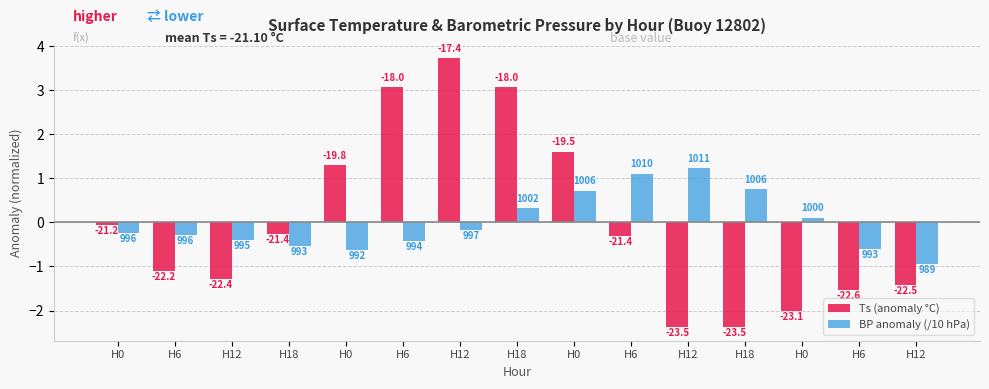

What is the difference between the maximum and minimum values in the BP anomaly (/10 hPa) series?

2.2